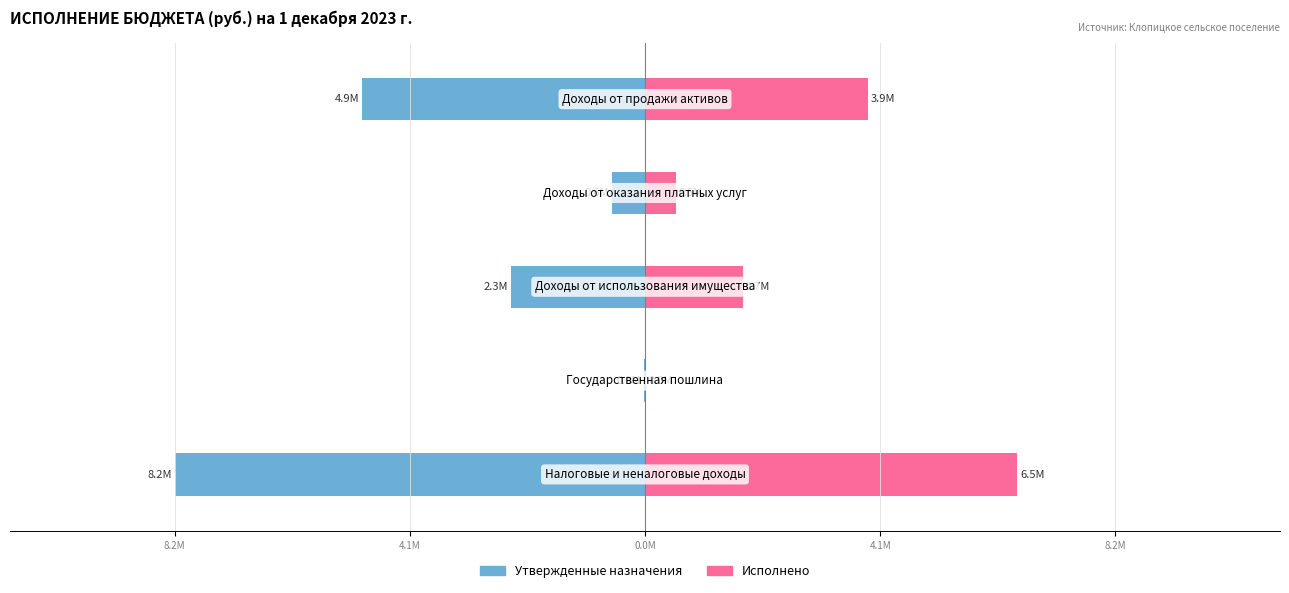

Reading left to right, extract all data points from this chart.

Утвержденные назначения: 8.2M=-8172894.1	4.1M=-16000.0	0.0M=-2321188.5	4.1M=-576000.0	8.2M=-4909705.6
Исполнено: 8.2M=6469887.8	4.1M=17130.0	0.0M=1694933.1	4.1M=534862.0	8.2M=3866812.8